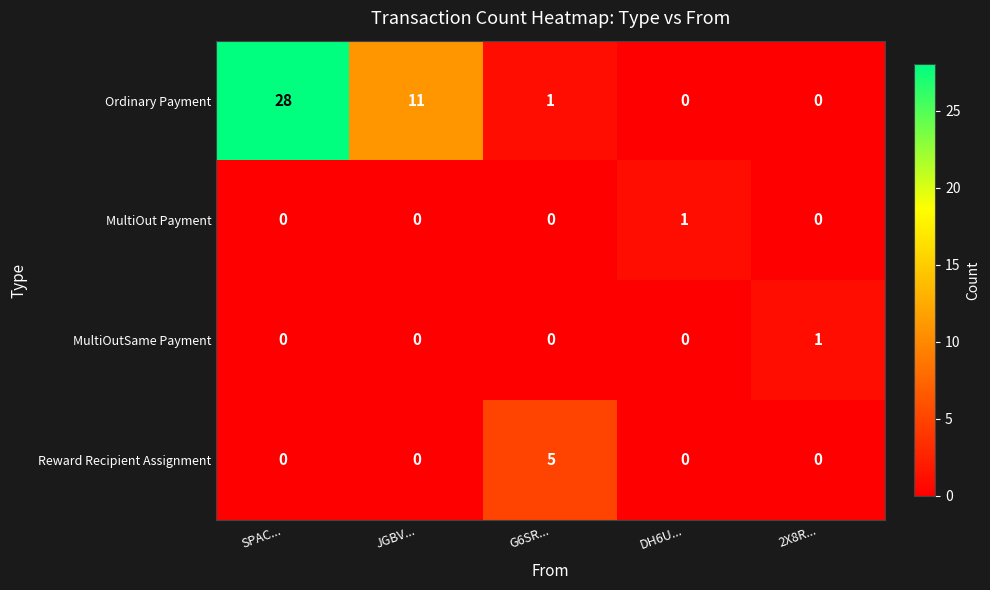

Which series has the widest spread of values?

Ordinary Payment